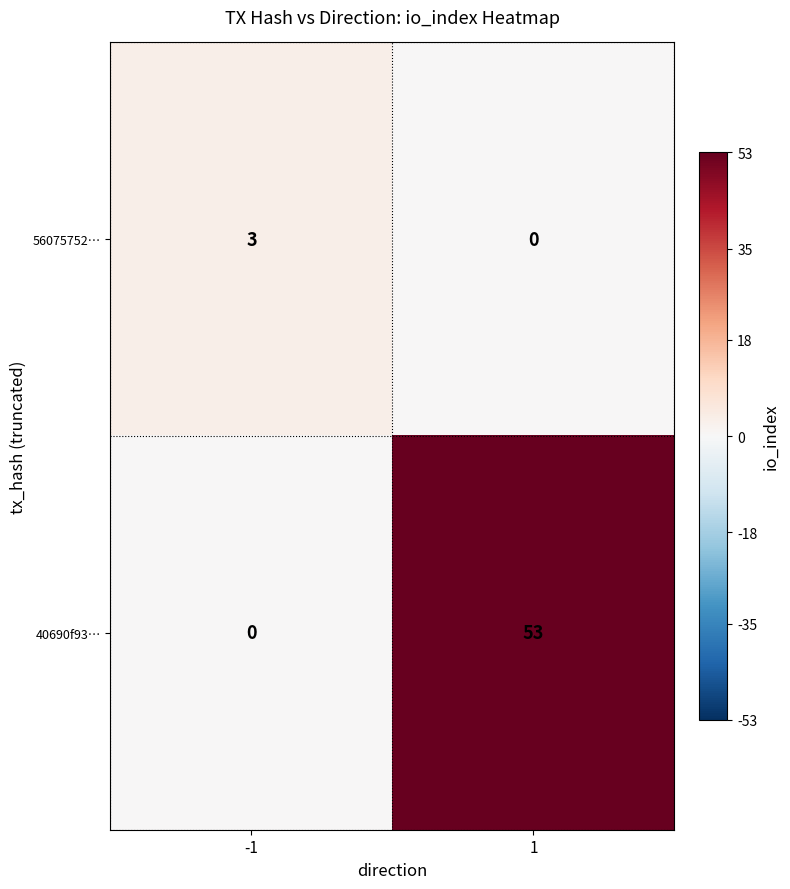

What is the sum of the 40690f93… values at -1 and 1?

53